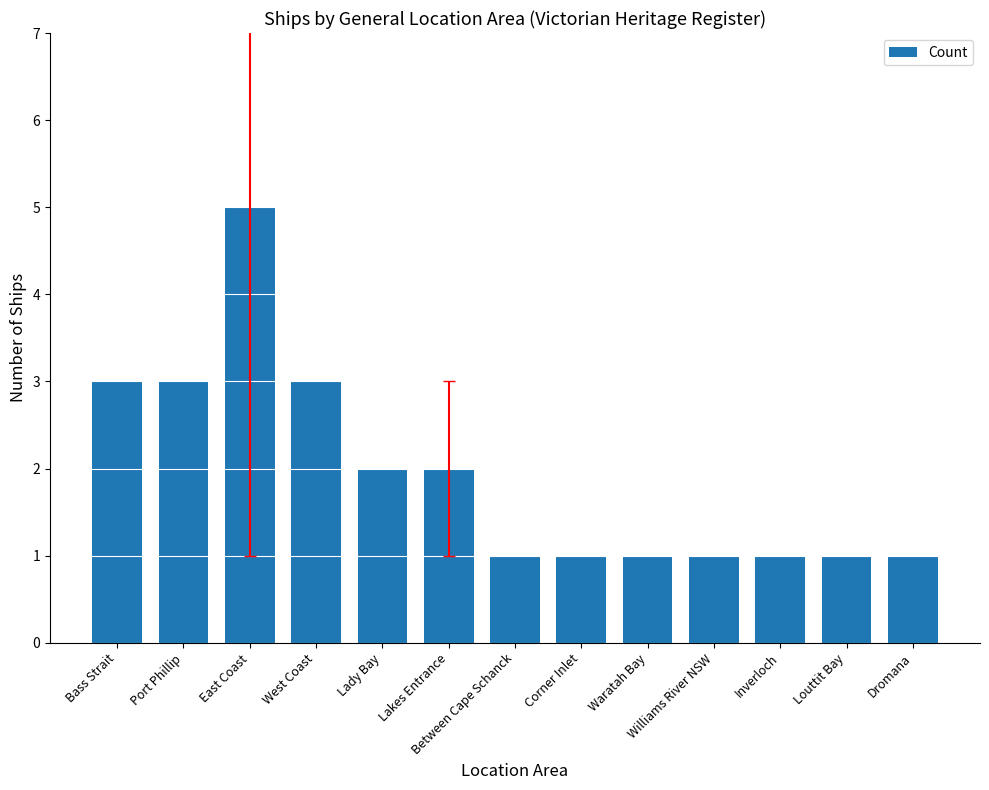

How many series are shown in this chart?

1